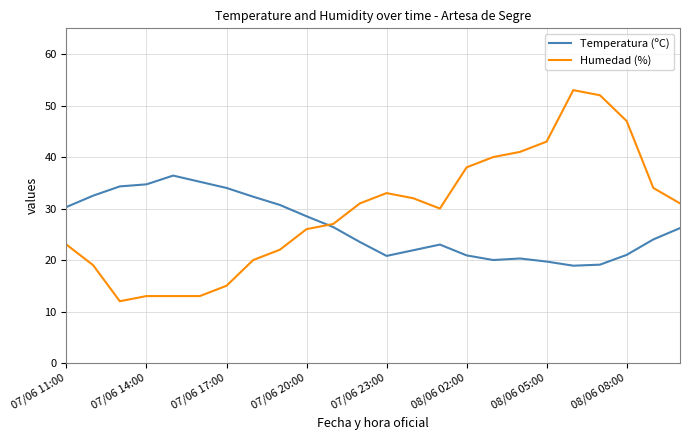

Rank the series by their average value, from highest to lowest.

Humedad (%), Temperatura (ºC)